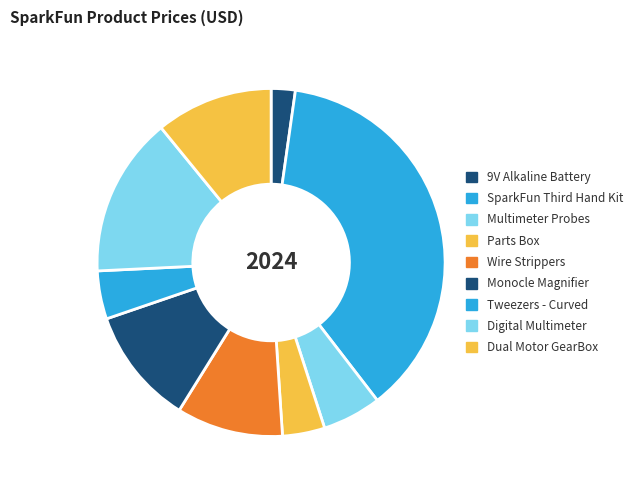

Count the number of slices in the pie.

9